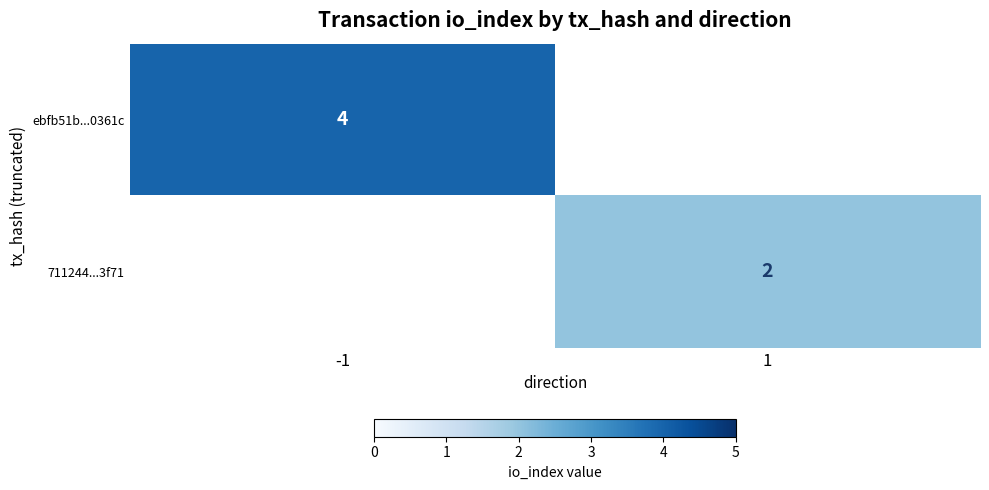

Is it true that 711244...3f71 equals 0 at 1?

False